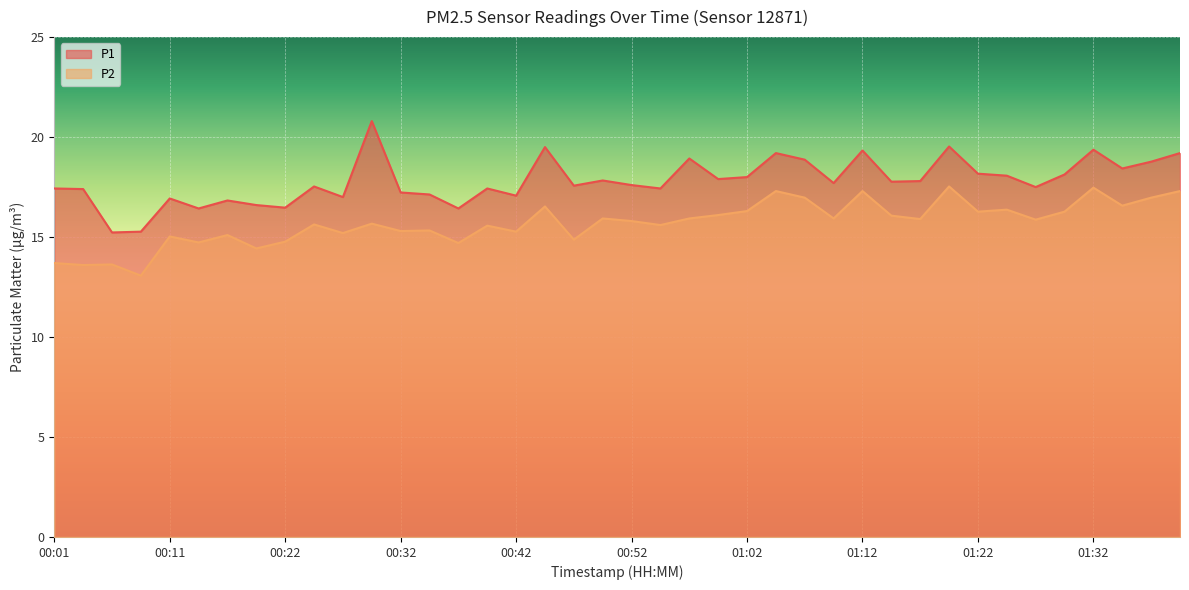

Reading left to right, transcribe all the data shown in this chart.

P1: 17.4	17.4	15.2	15.3	16.9	16.4	16.8	16.6	16.5	17.5	17.0	20.8	17.2	17.1	16.4	17.4	17.1	19.5	17.6	17.8	17.6	17.4	18.9	17.9	18.0	19.2	18.9	17.7	19.3	17.8	17.8	19.5	18.2	18.1	17.5	18.1	19.4	18.4	18.8	19.2
P2: 13.7	13.6	13.6	13.1	15.0	14.7	15.1	14.4	14.8	15.6	15.2	15.7	15.3	15.3	14.7	15.6	15.3	16.5	14.9	15.9	15.8	15.6	15.9	16.1	16.3	17.3	17.0	15.9	17.3	16.1	15.9	17.5	16.3	16.4	15.9	16.3	17.5	16.6	17.0	17.3